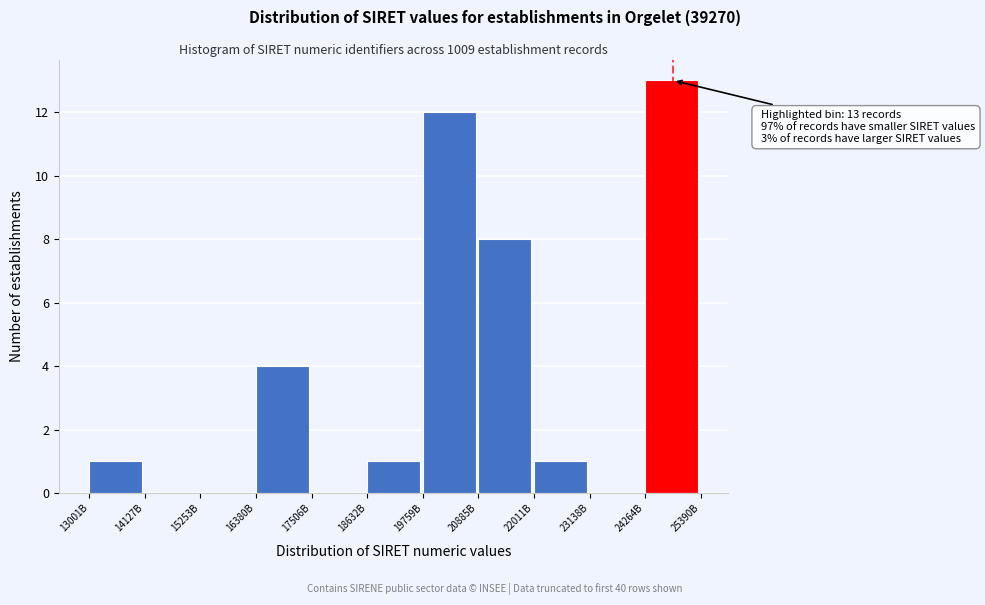

Reading left to right, extract all data points from this chart.

13001B=1	14127B=0	15253B=0	16380B=4	17506B=0	18632B=1	19759B=12	20885B=8	22011B=1	23138B=0	24264B=13